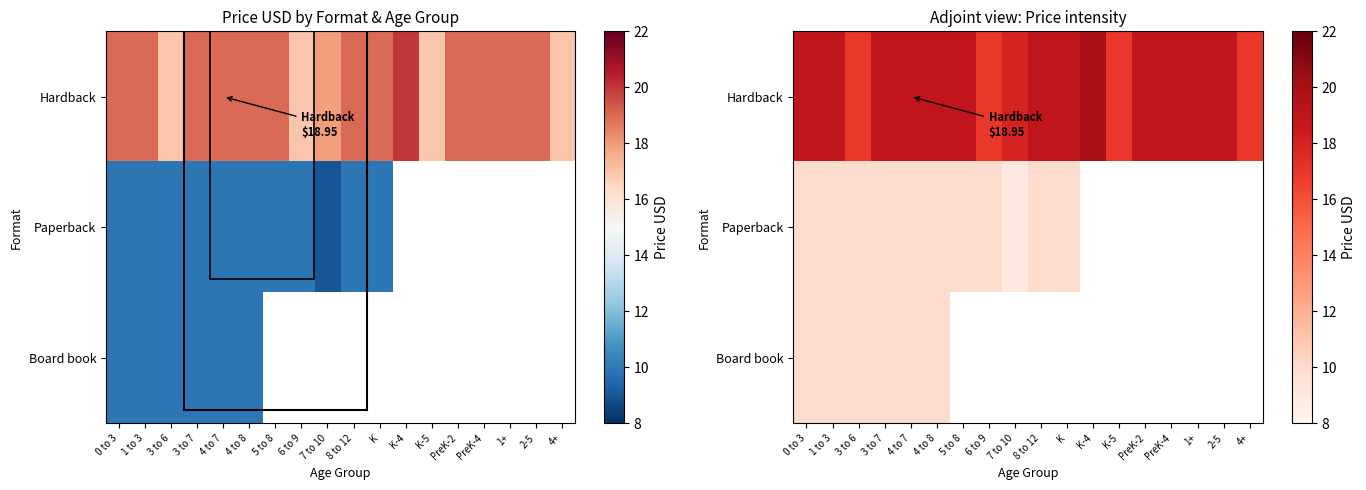

Between K-4 and 3 to 6, which is larger?

K-4